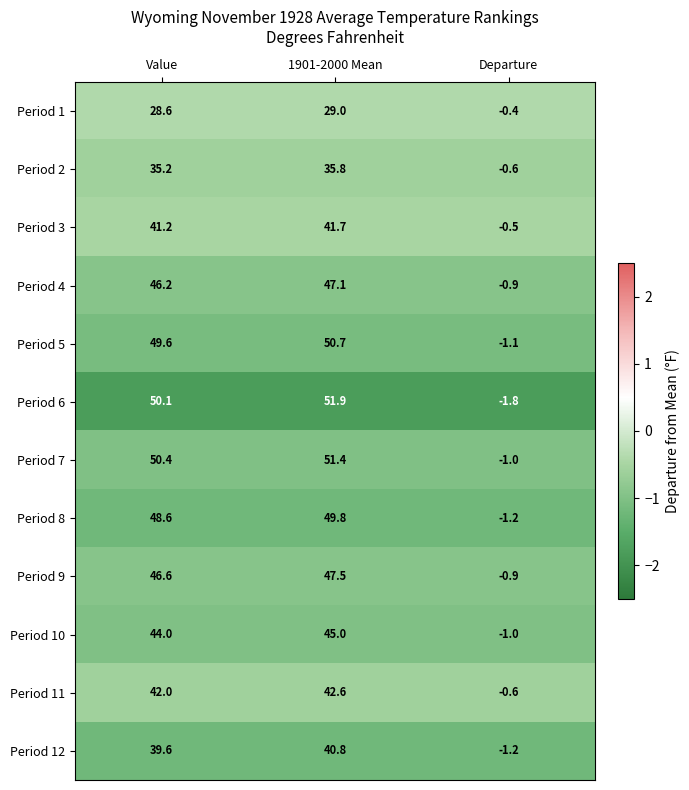

List the labels in order of Period 3 value, largest first.

1901-2000 Mean, Value, Departure